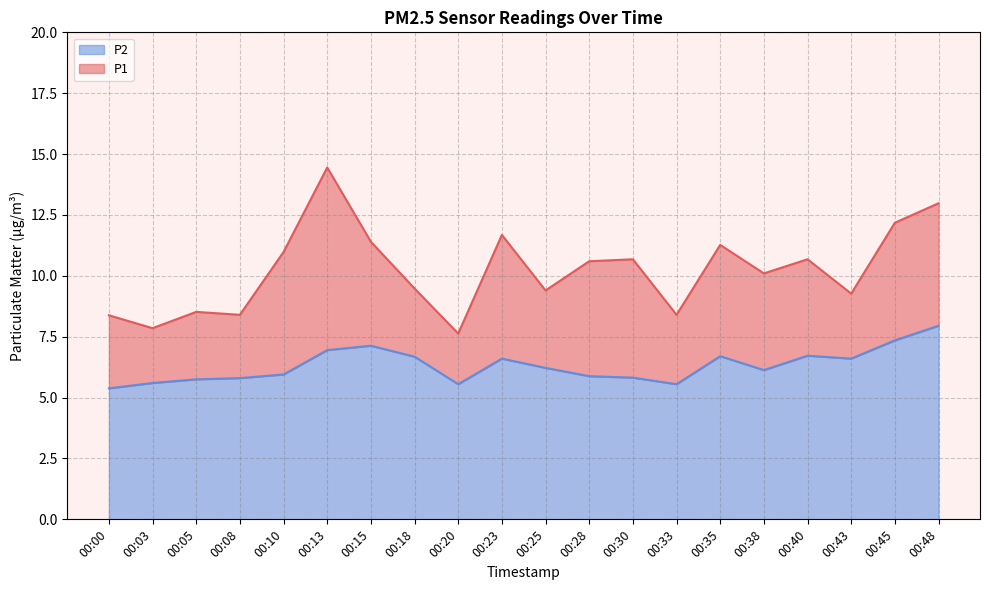

Count the number of data series in this chart.

2